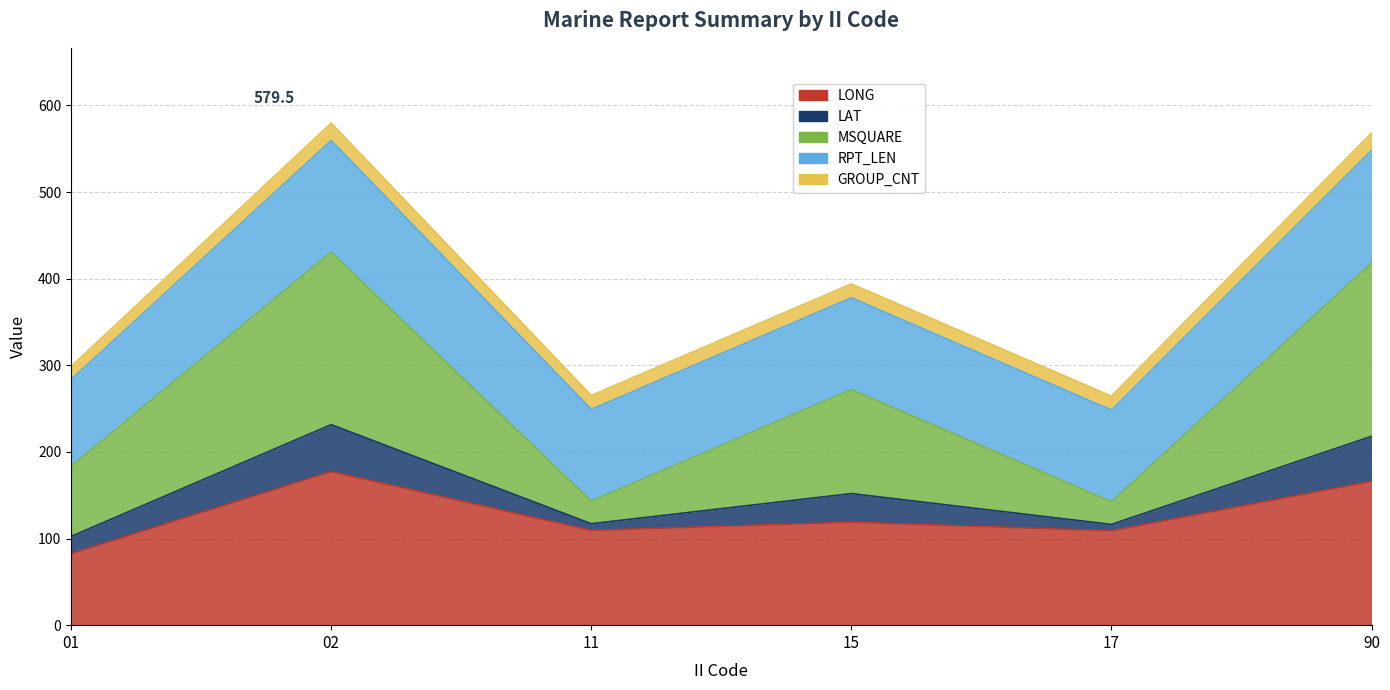

True or false: LAT and LONG cross at least once.

False